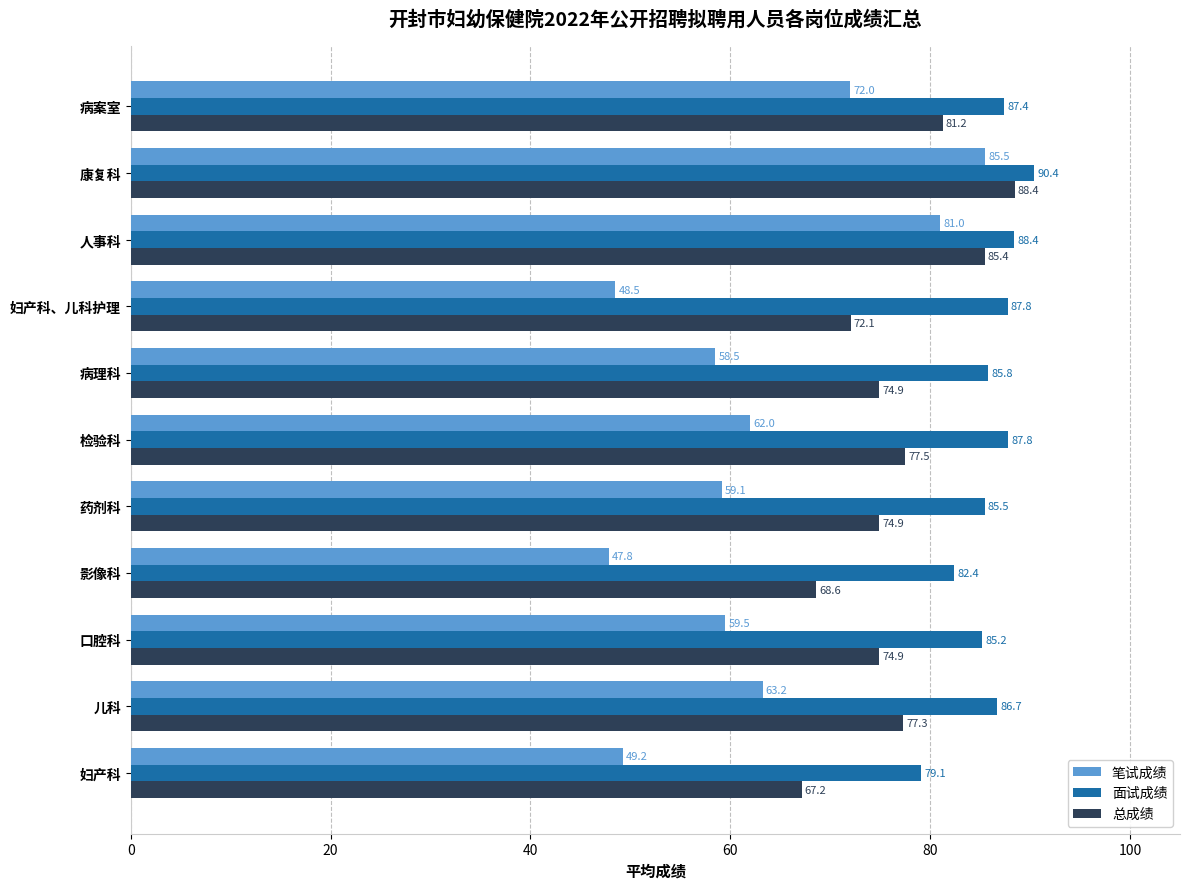

Is it true that 面试成绩 equals 82.4 at 影像科?

True